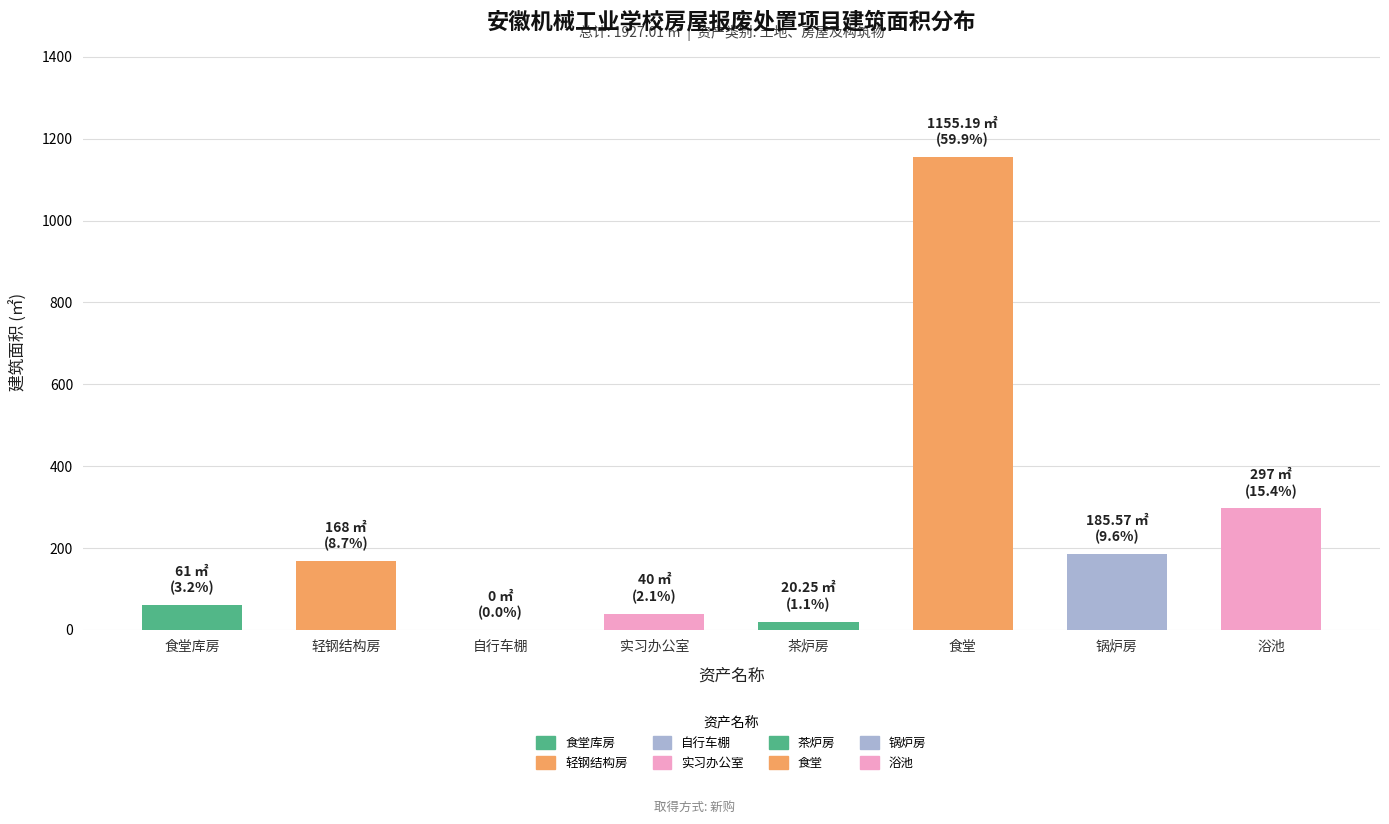

Are the bars horizontal?

No